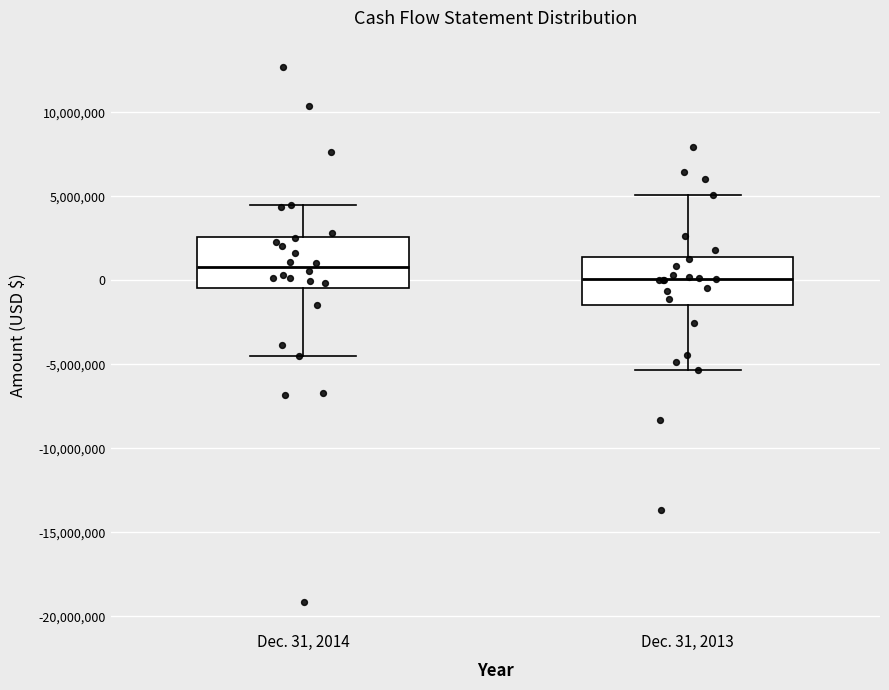

Reading left to right, read every box against the y-axis: the position of its median line, the range the box covers, and the ends of its whiskers. The values are not printed on the chart, so give them approximately, as read against the axis.

Dec. 31, 2014: median 1000000, box -500000 to 2500000, whiskers -4500000 to 4500000
Dec. 31, 2013: median 0, box -1500000 to 1500000, whiskers -5500000 to 5000000